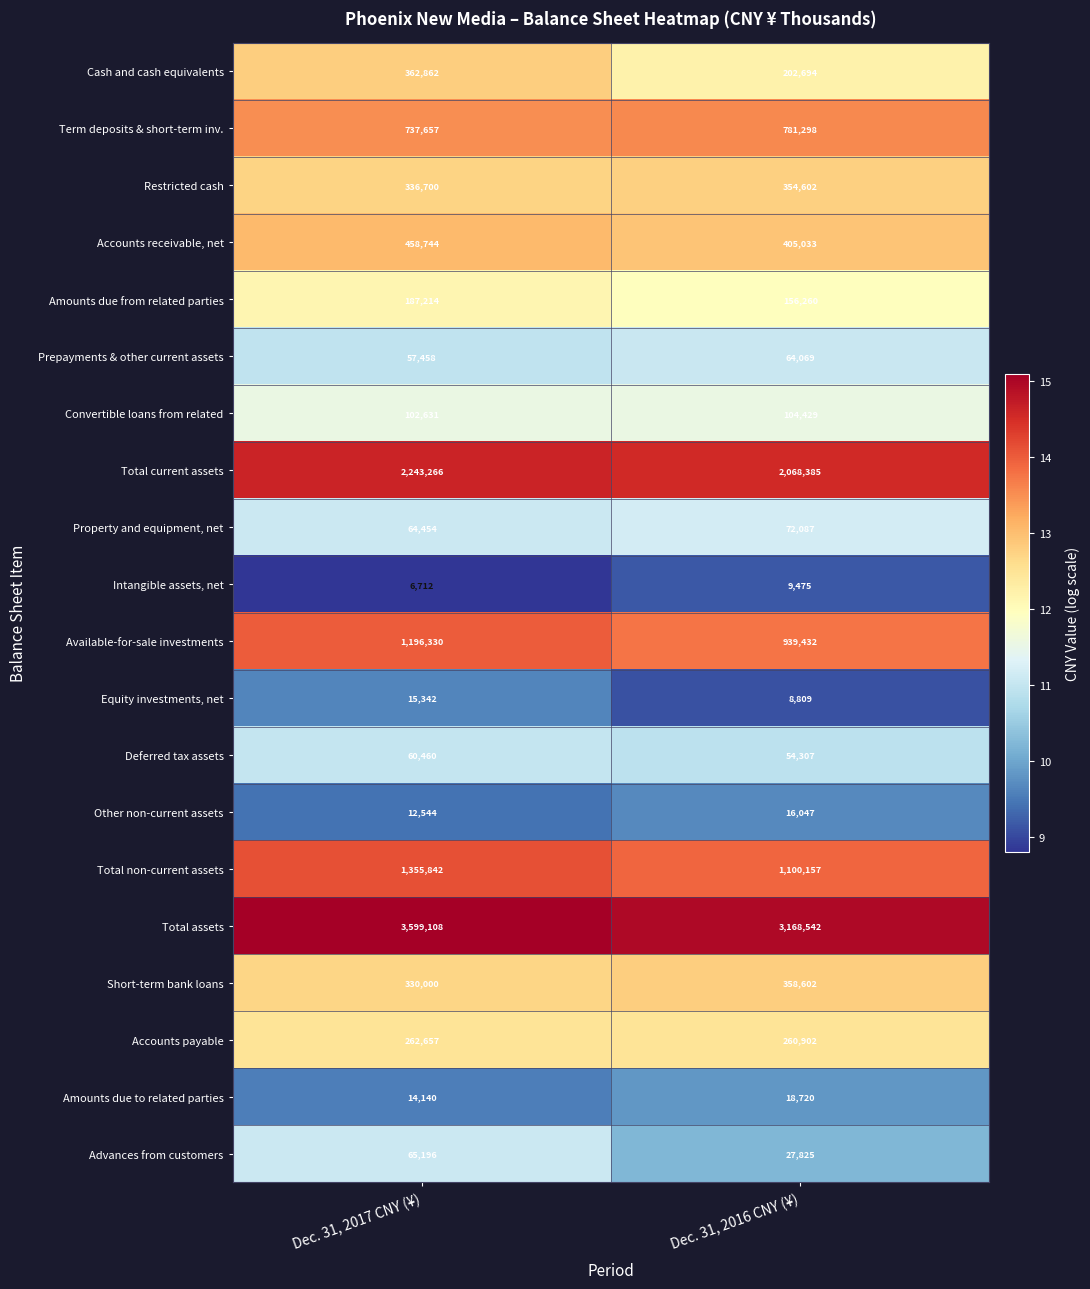

What is the average value of the Prepayments & other current assets series?

60764